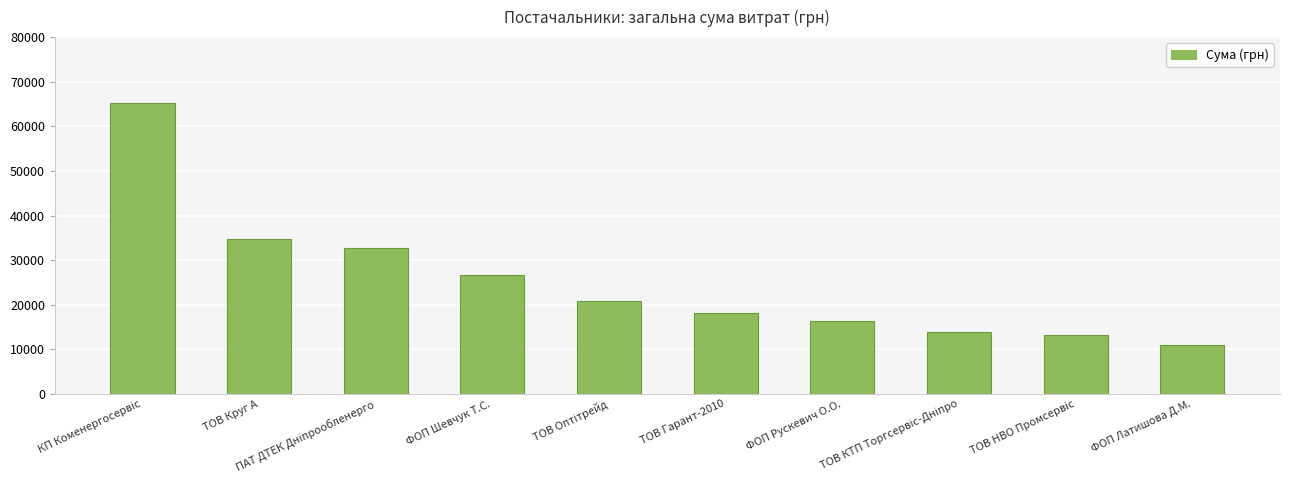

What is the difference between the maximum and second lowest values?

52024.3